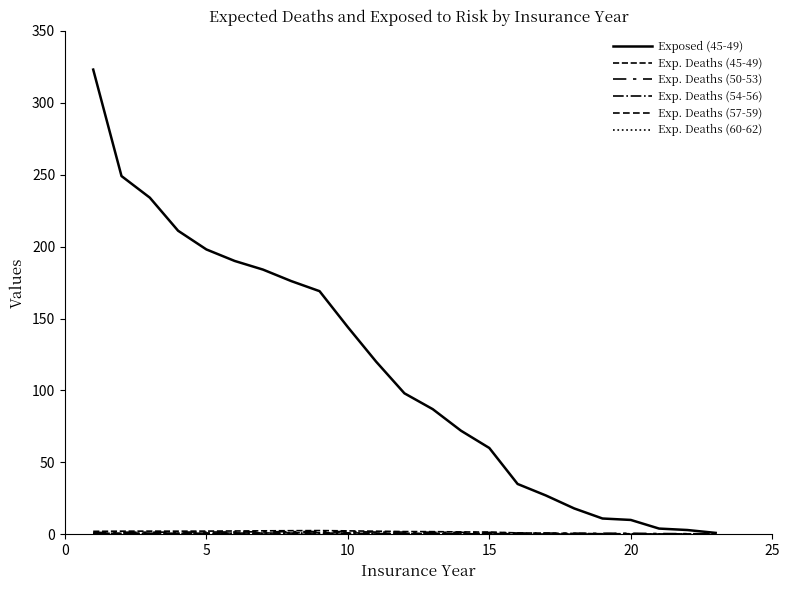

How many lines are shown in the chart?

6